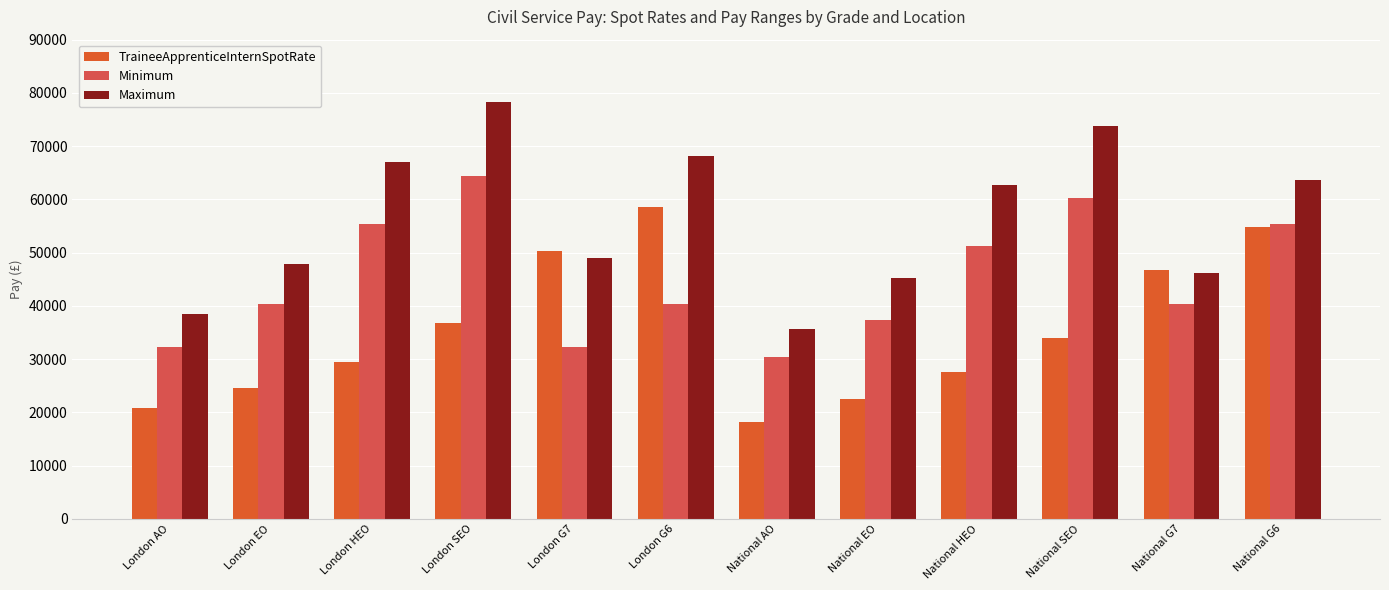

What are all the series names shown in the legend?

TraineeApprenticeInternSpotRate, Minimum, Maximum